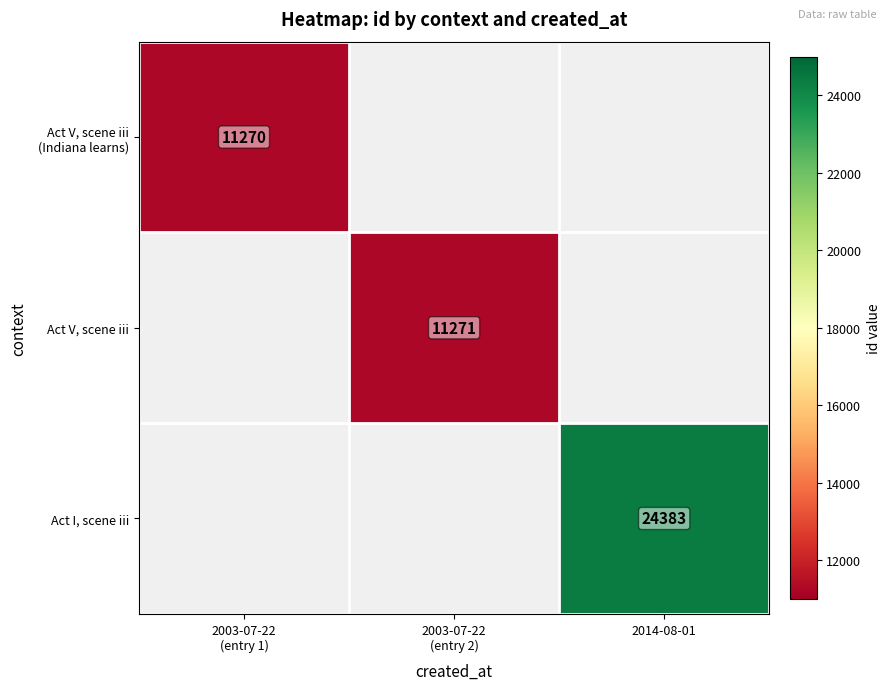

Is it true that Act I, scene iii equals 34594 at 2014-08-01?

False